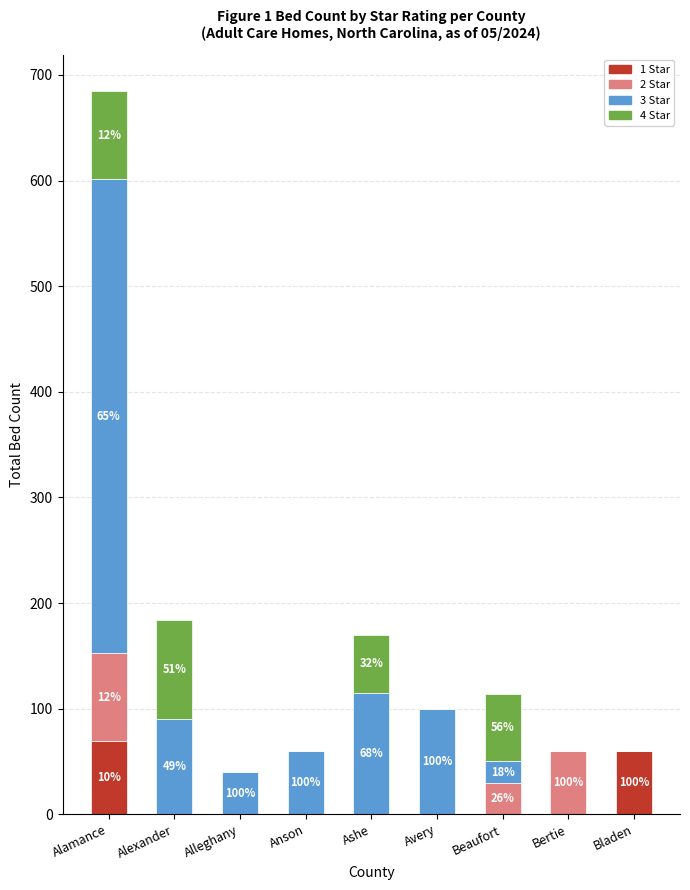

At which category is the sum across all series the highest?

Alamance